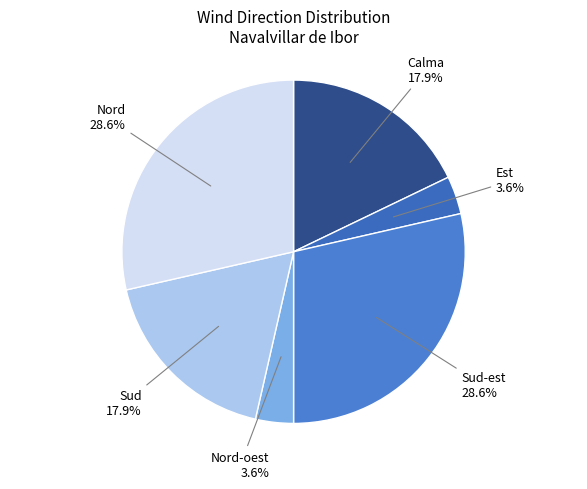

How many segments does this pie chart have?

6